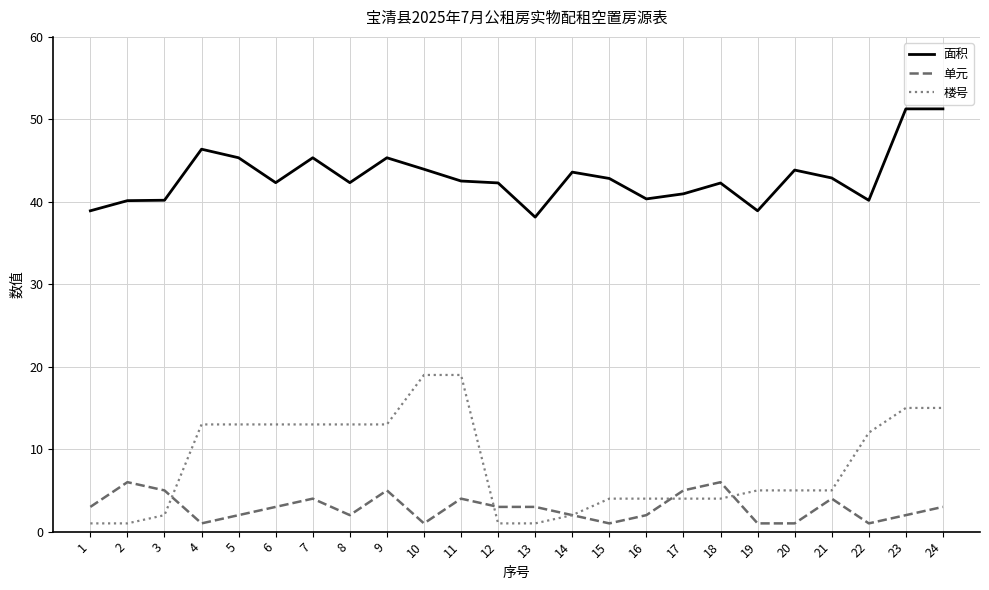

What is the average value of the 单元 series?

2.9